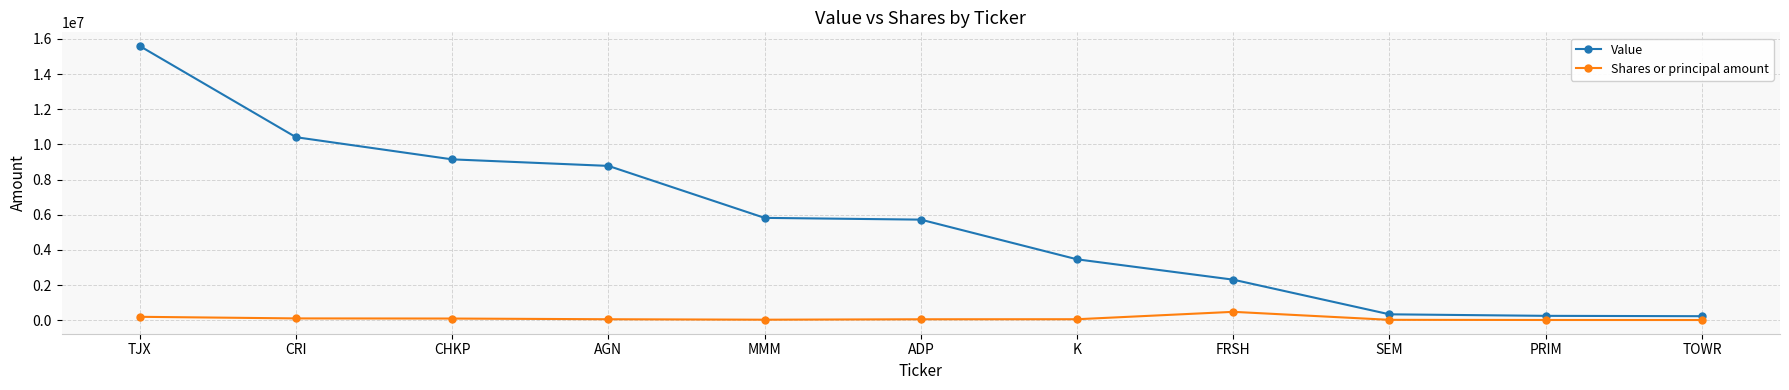

What are all the series names shown in the legend?

Value, Shares or principal amount